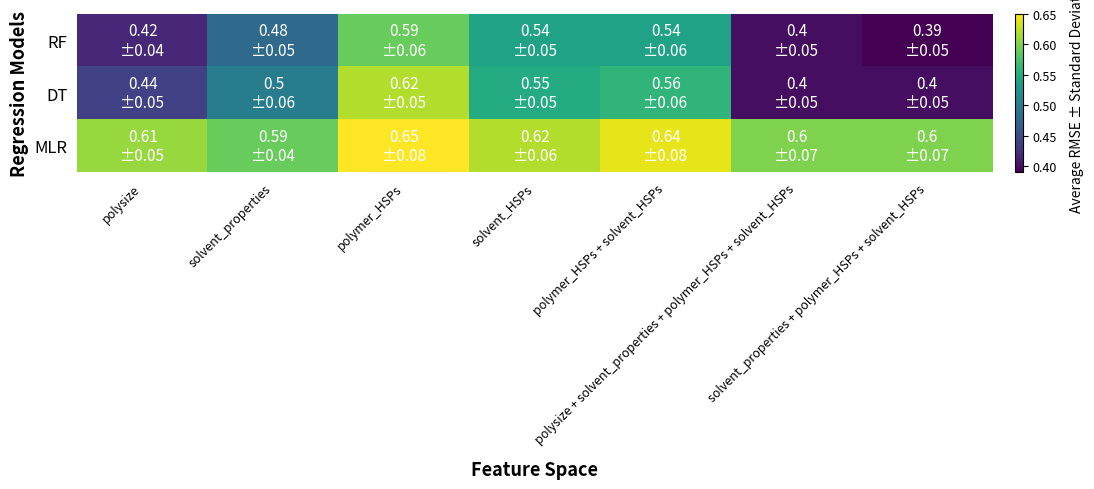

Reading right to left, list all the values displayed in this chart.

RF: solvent_properties + polymer_HSPs + solvent_HSPs=0.4	polysize + solvent_properties + polymer_HSPs + solvent_HSPs=0.4	polymer_HSPs + solvent_HSPs=0.5	solvent_HSPs=0.5	polymer_HSPs=0.6	solvent_properties=0.5	polysize=0.4
DT: solvent_properties + polymer_HSPs + solvent_HSPs=0.4	polysize + solvent_properties + polymer_HSPs + solvent_HSPs=0.4	polymer_HSPs + solvent_HSPs=0.6	solvent_HSPs=0.6	polymer_HSPs=0.6	solvent_properties=0.5	polysize=0.4
MLR: solvent_properties + polymer_HSPs + solvent_HSPs=0.6	polysize + solvent_properties + polymer_HSPs + solvent_HSPs=0.6	polymer_HSPs + solvent_HSPs=0.6	solvent_HSPs=0.6	polymer_HSPs=0.7	solvent_properties=0.6	polysize=0.6